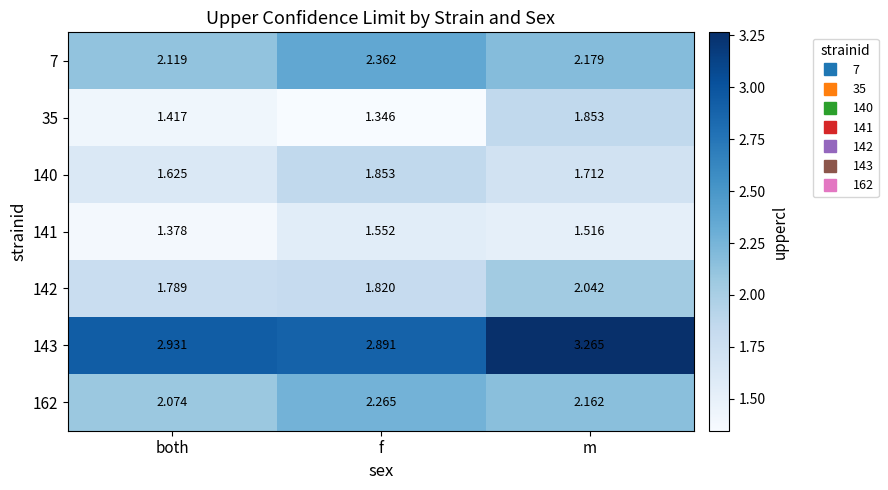

Which category has the highest value in the 7 series?

f